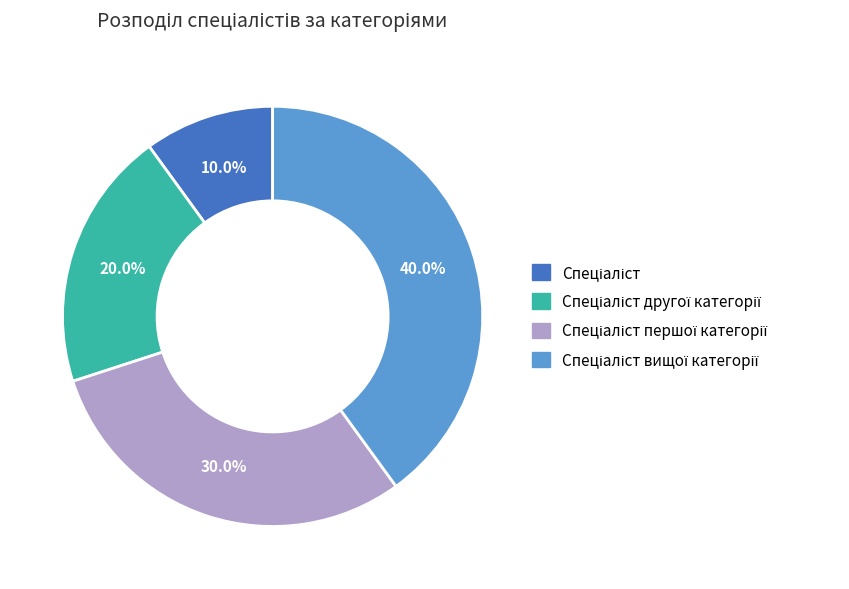

Is there a majority slice in this chart?

No